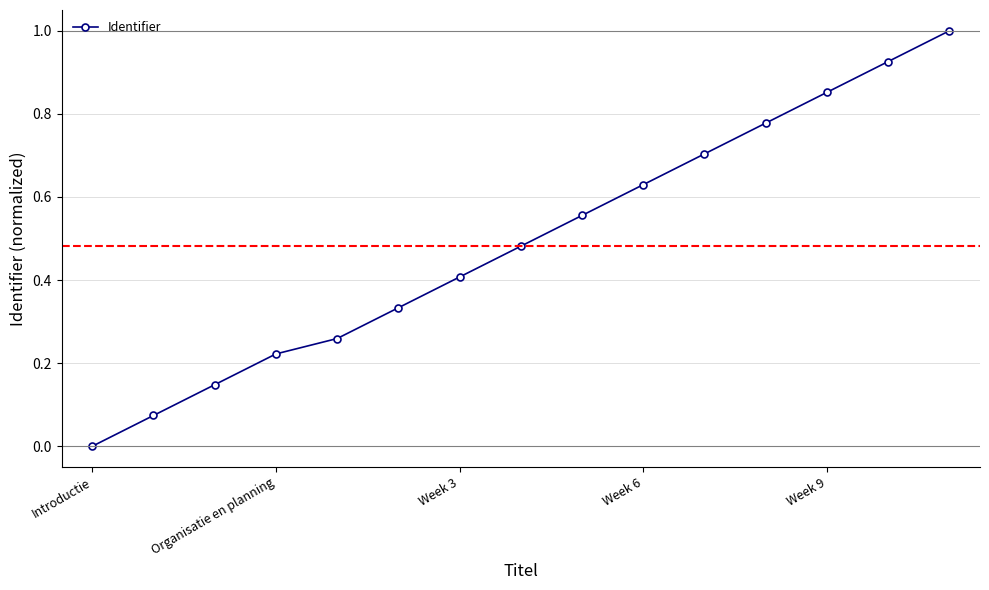

True or false: there are more than 1 points higher than both neighbors.

False